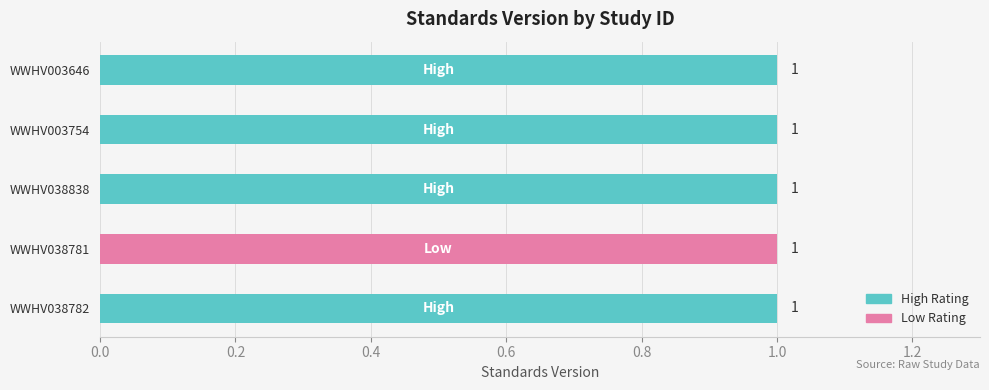

What value does the High Rating series have at WWHV038782?

1